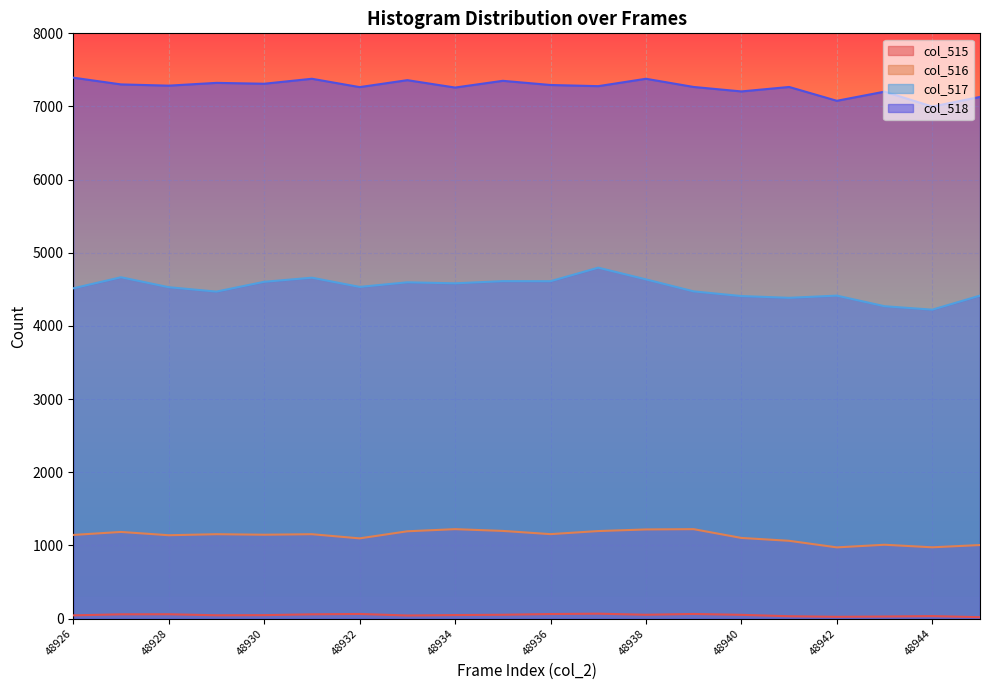

Reading right to left, transcribe all the data shown in this chart.

col_515: 20	35	29	25	33	52	64	53	68	63	53	49	43	64	59	48	46	60	59	45
col_516: 1006	975	1010	974	1064	1103	1223	1219	1197	1155	1199	1223	1194	1097	1154	1147	1154	1140	1185	1144
col_517: 4415	4223	4270	4415	4385	4409	4473	4637	4797	4612	4613	4583	4597	4534	4660	4604	4470	4530	4666	4515
col_518: 7131	6999	7203	7078	7267	7206	7267	7379	7278	7294	7351	7259	7360	7265	7379	7311	7323	7285	7302	7394